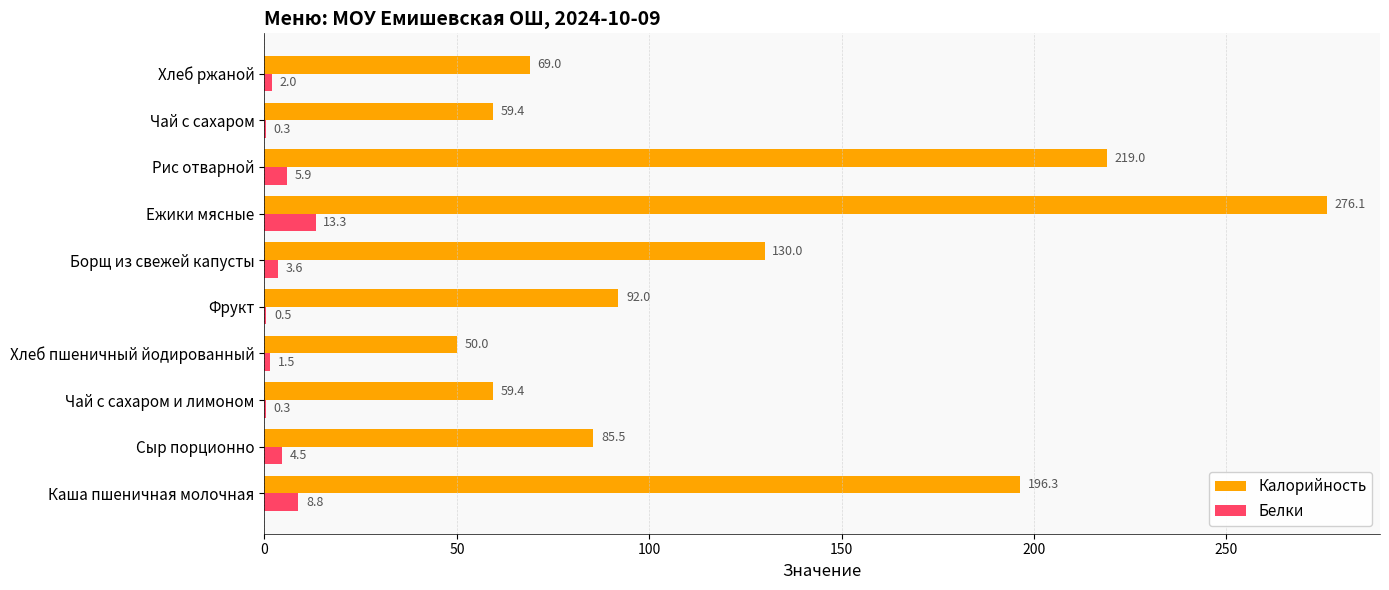

What is the total value across all series at Борщ из свежей капусты?

133.6